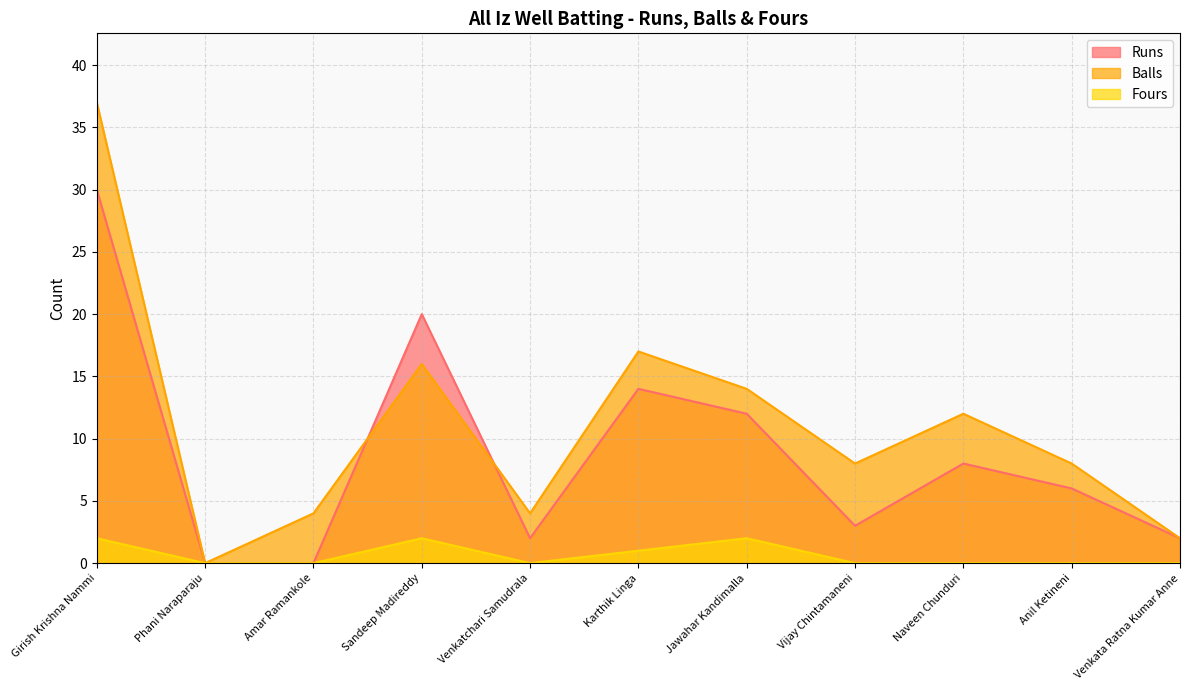

Which series has the widest spread of values?

Balls